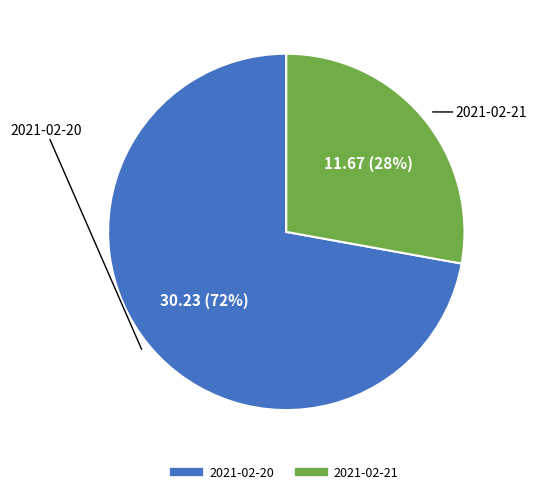

Do 2021-02-21 and 2021-02-20 together represent more than half of the pie?

Yes